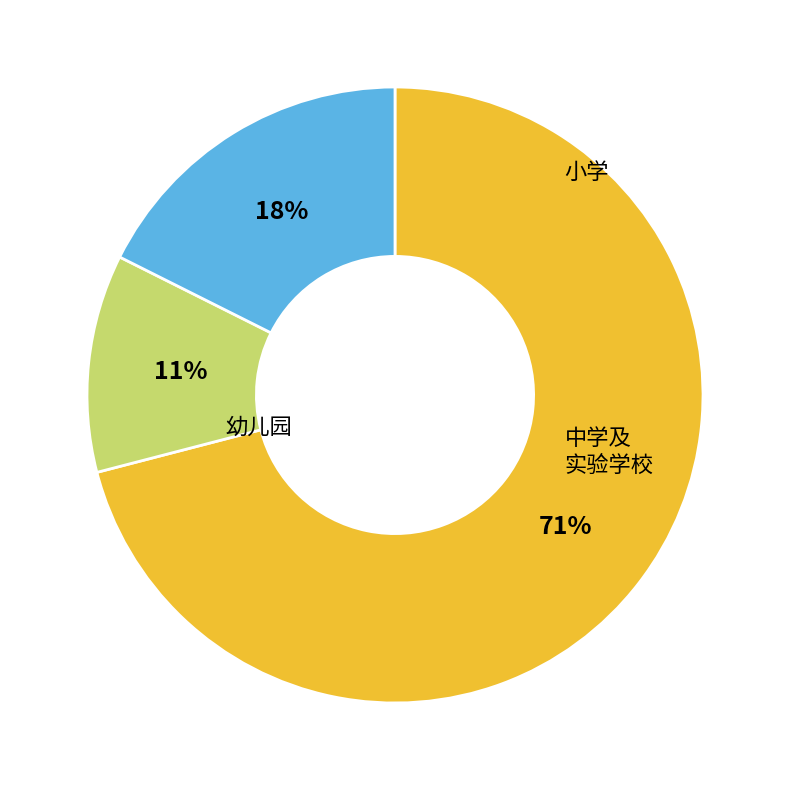

How many segments does this pie chart have?

3